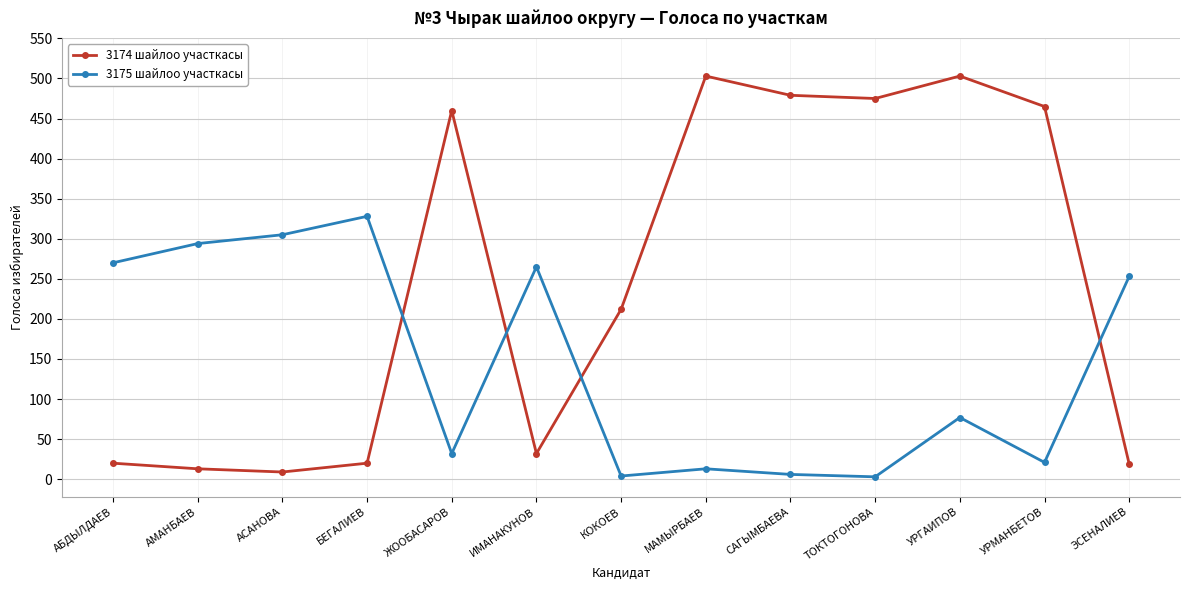

What is the difference between the highest and lowest values at ТОКТОГОНОВА?

472